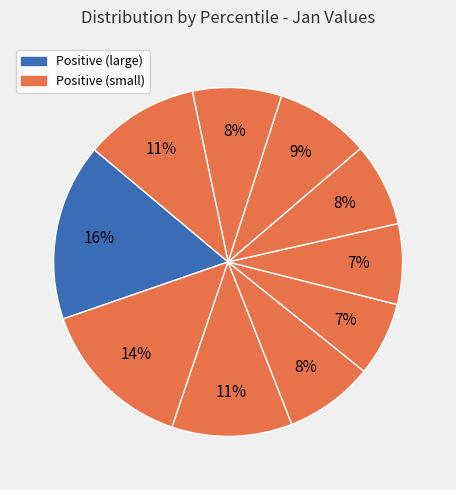

How many slices are in this pie chart?

10